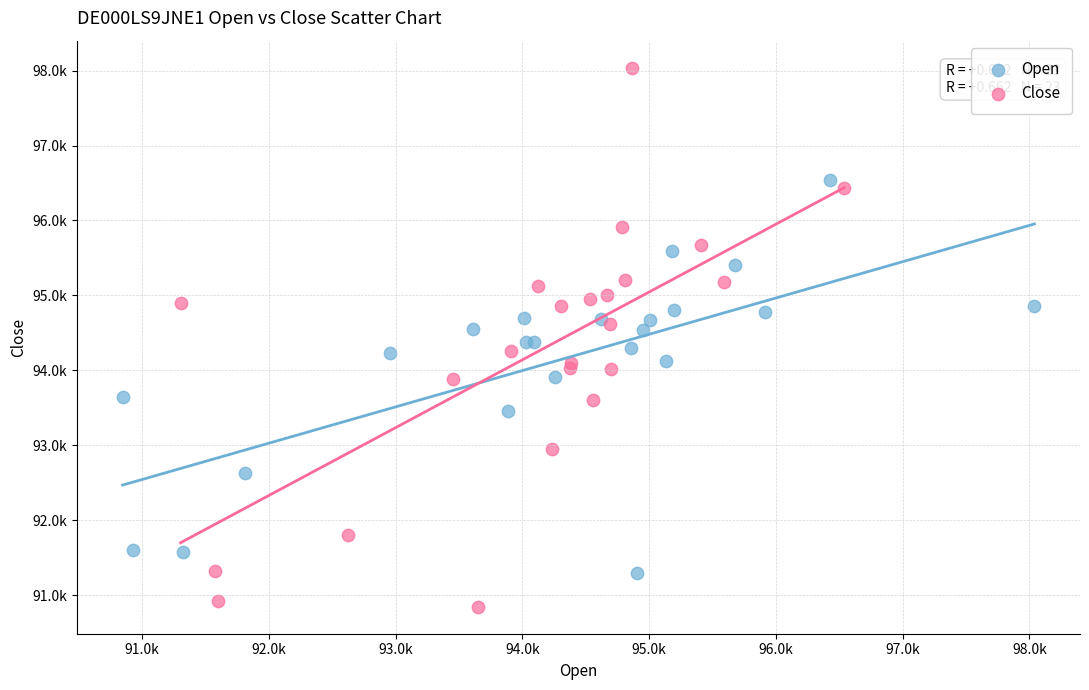

What are all the series names shown in the legend?

Open, Close